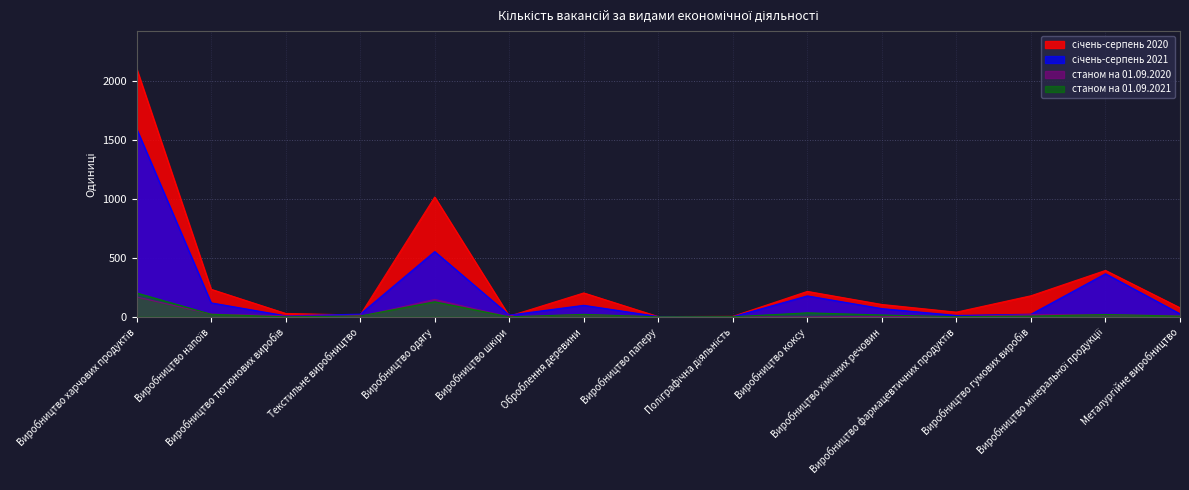

At how many categories does at least one series exceed 184?

6